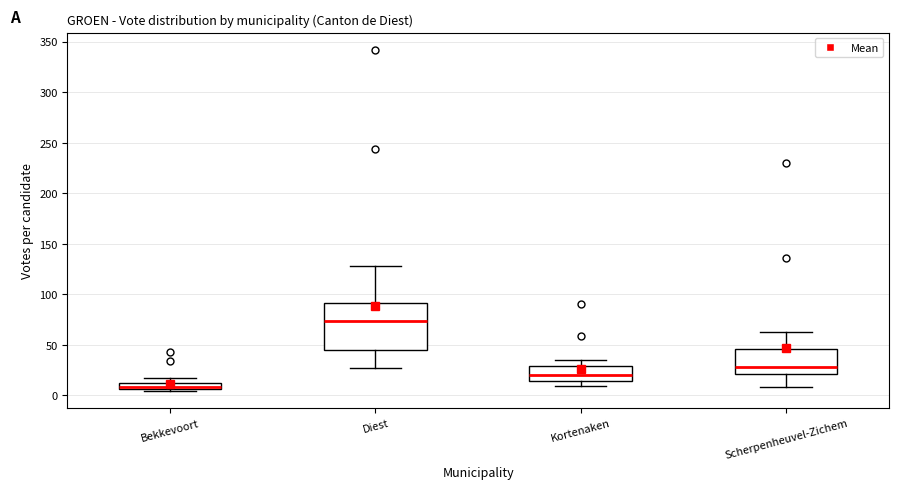

Which box is the tallest, from its lower edge to its upper edge?

Diest